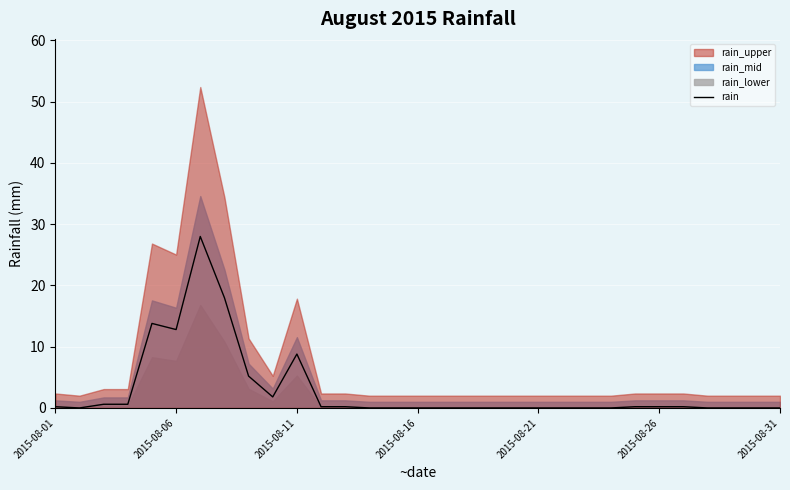

How many interior local valleys (lower than both neighbors) does the data have?

3